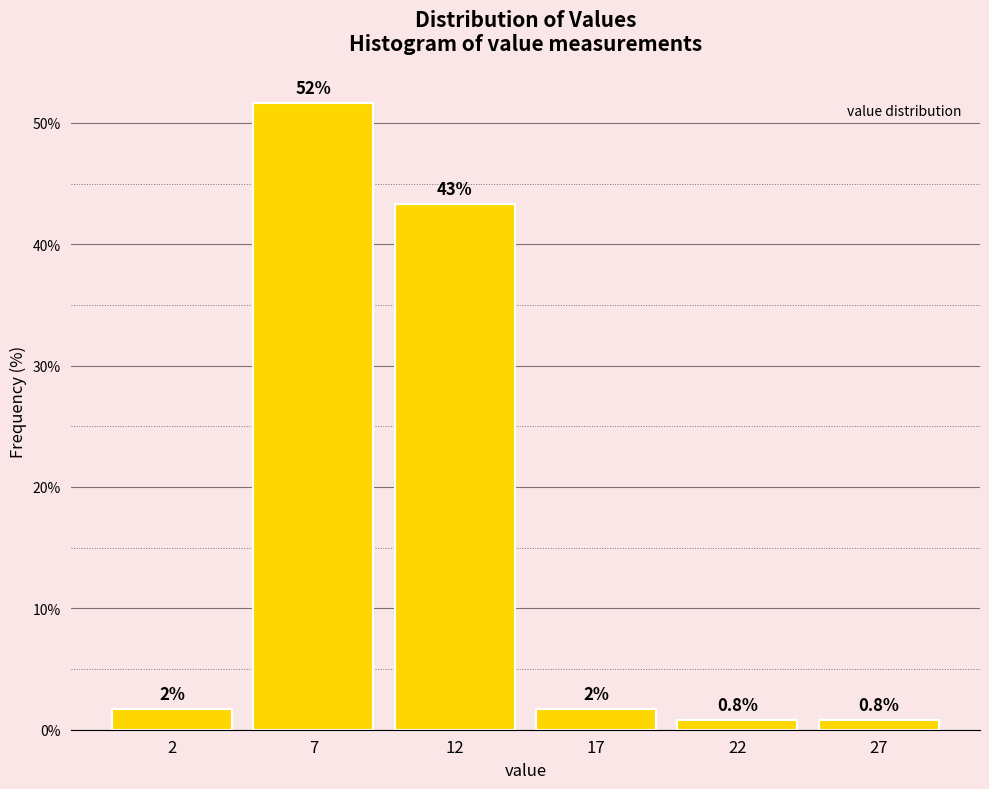

Are the bars horizontal?

No